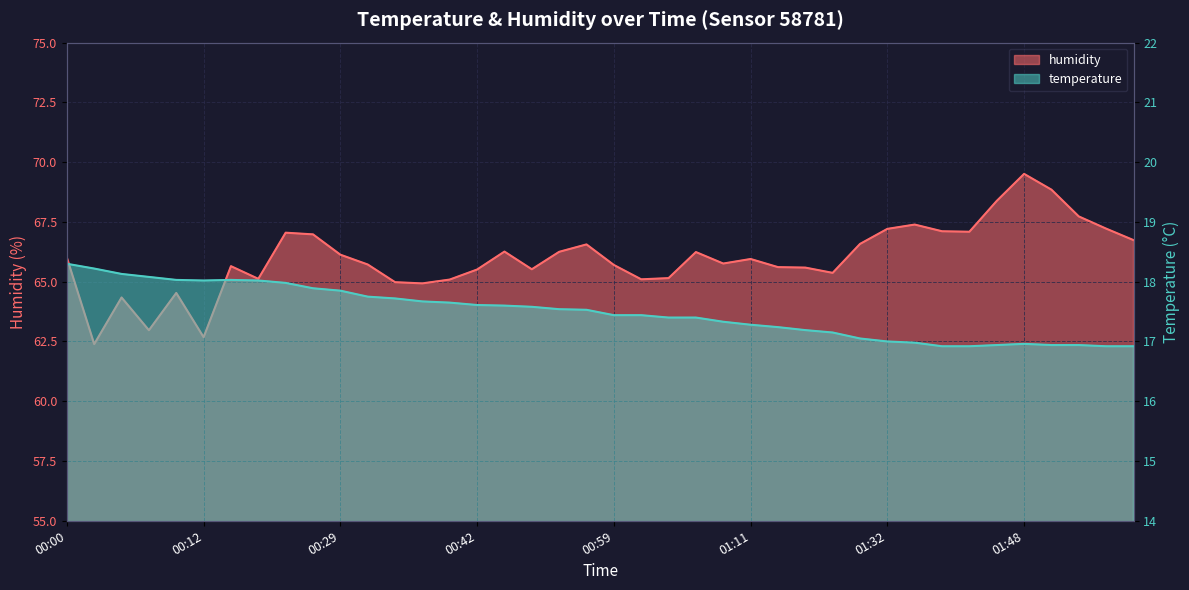

What are all the series names shown in the legend?

temperature, humidity